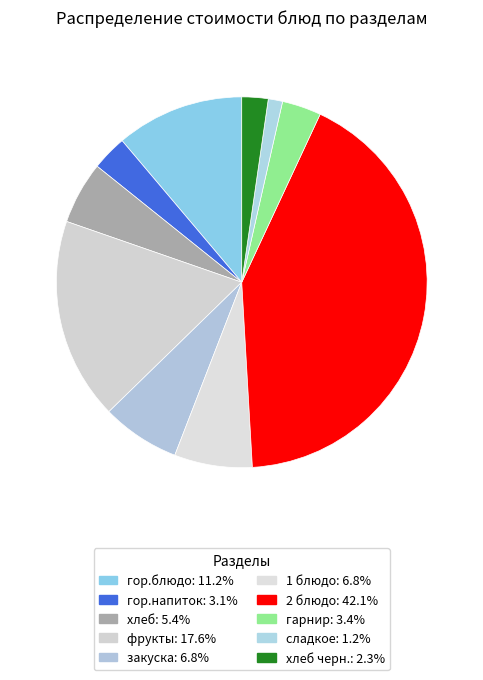

How many slices are in this pie chart?

10